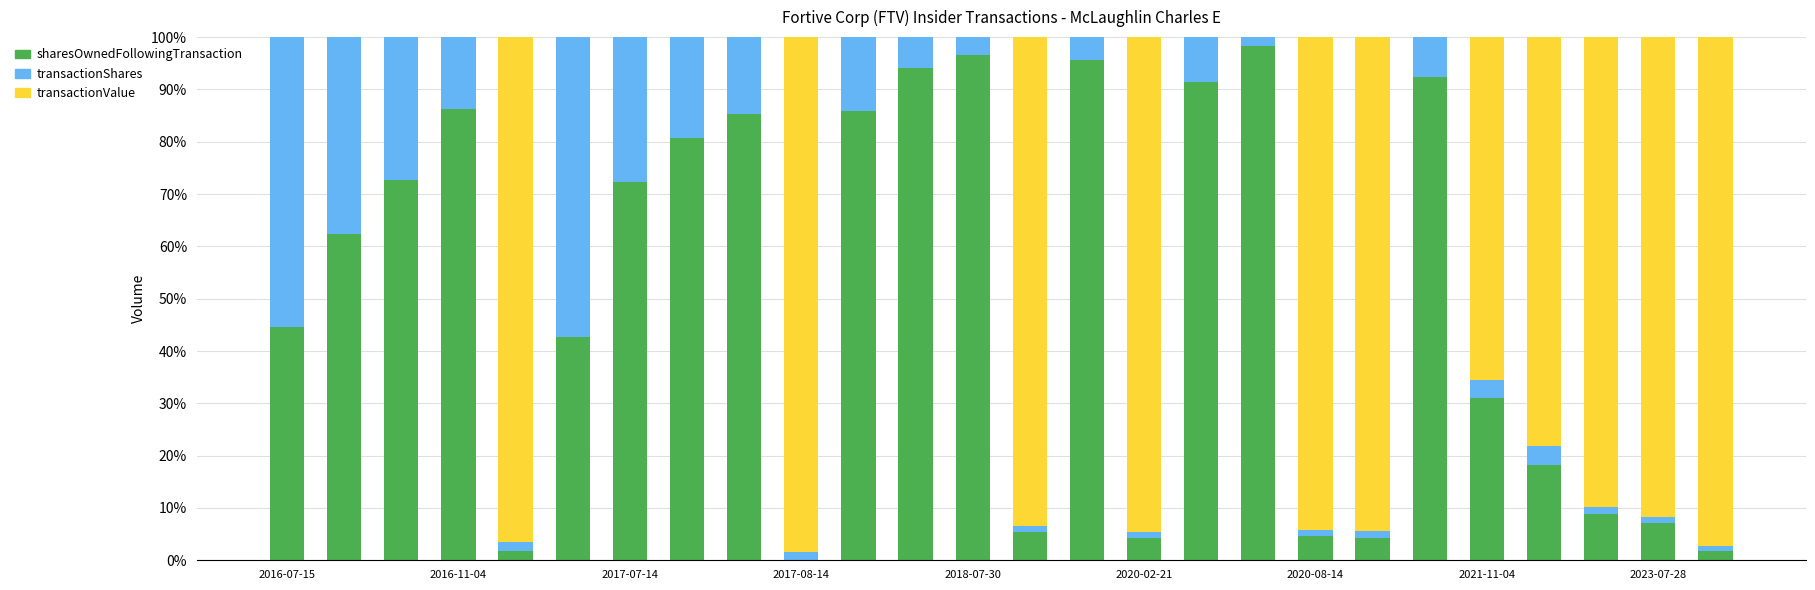

At which category is the sum across all series the highest?

2016-07-15